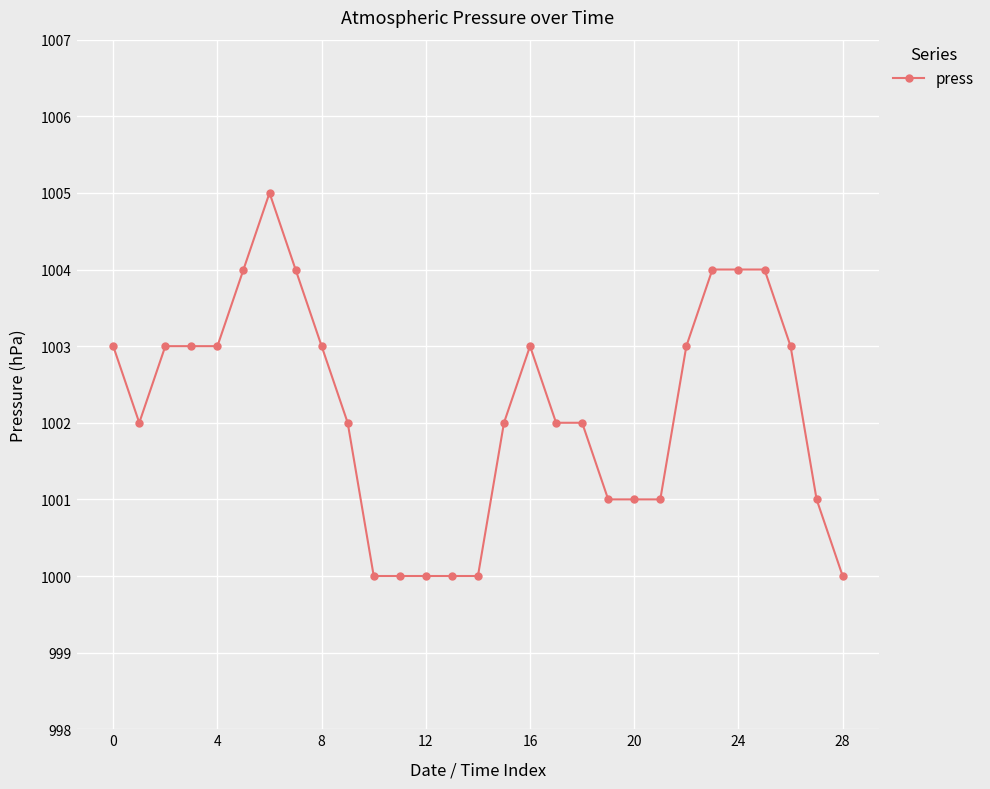

What is the smallest value displayed?

1000